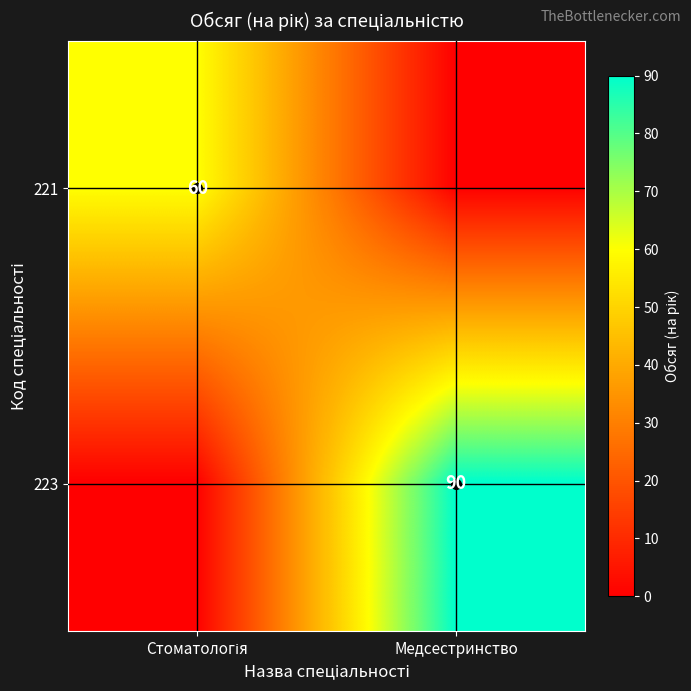

What is the sum of all 221 values?

60